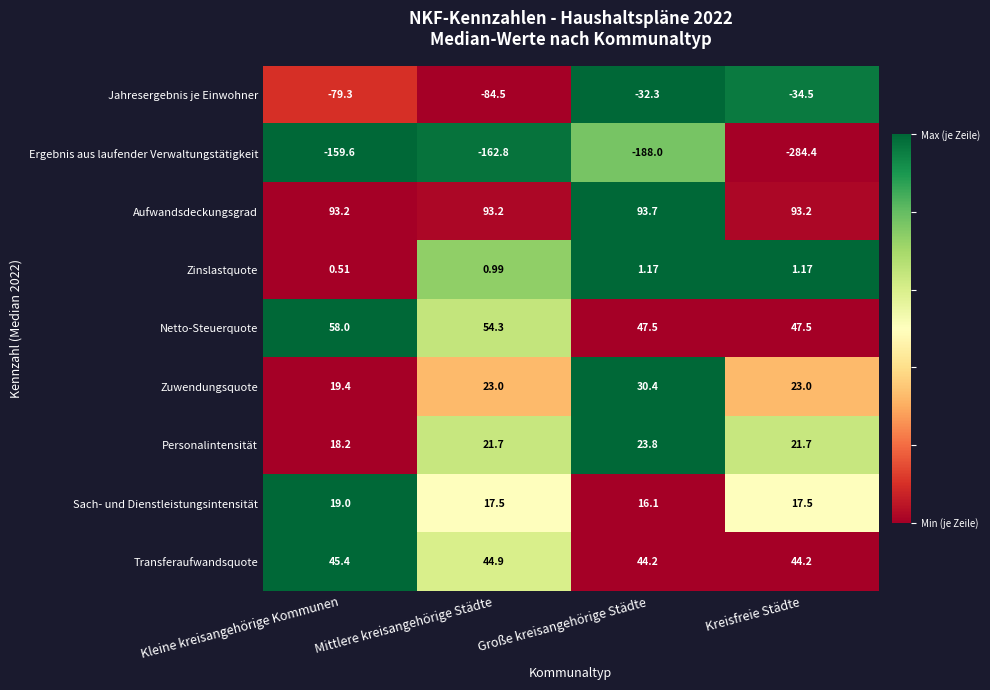

Count the number of data series in this chart.

9